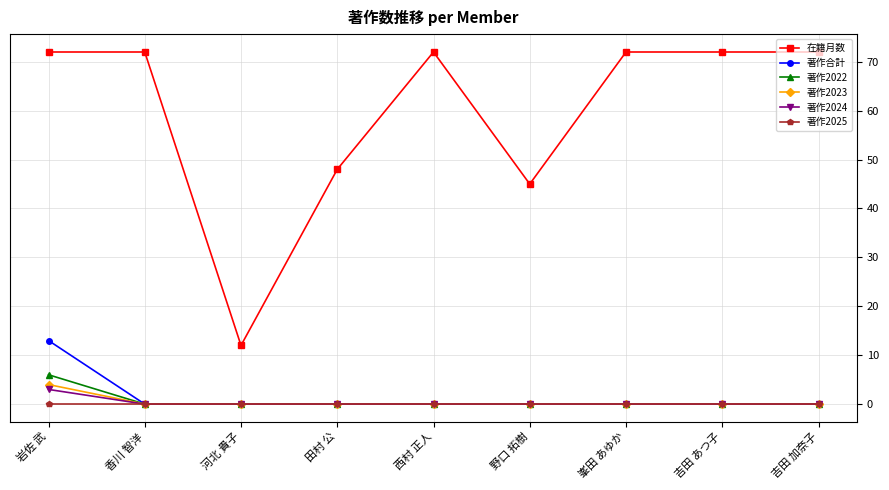

True or false: 著作2024 and 在籍月数 cross at least once.

False